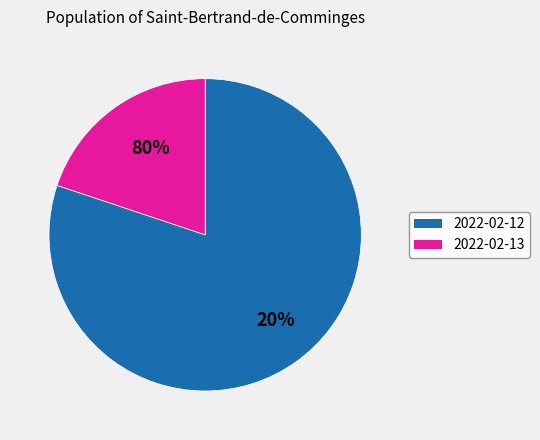

Which slice is the largest?

2022-02-12